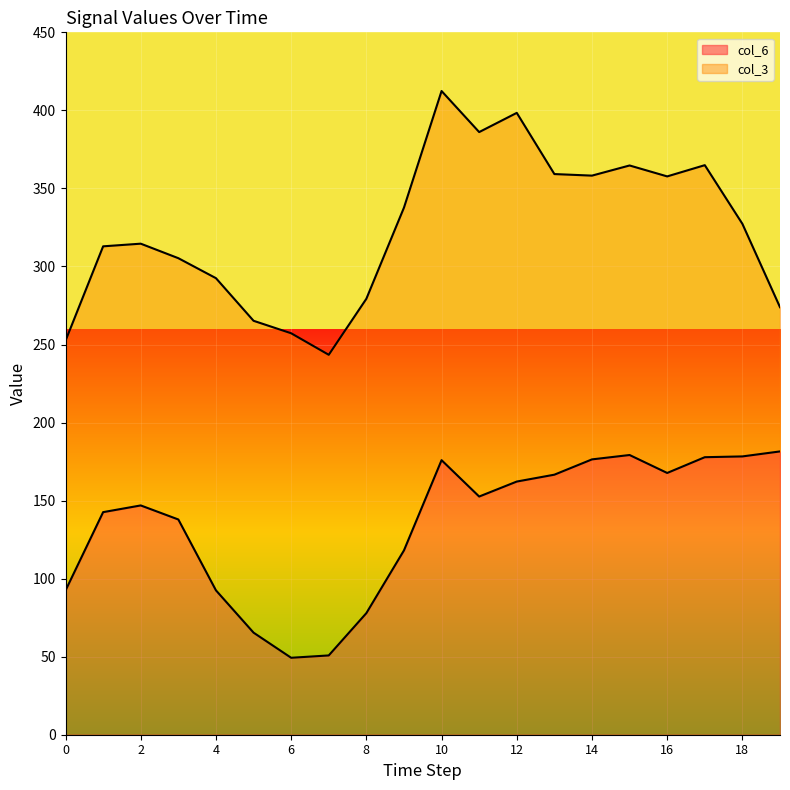

List the labels in order of value, largest first.

19, 15, 18, 17, 14, 10, 16, 13, 12, 11, 2, 1, 3, 9, 4, 0, 8, 5, 7, 6